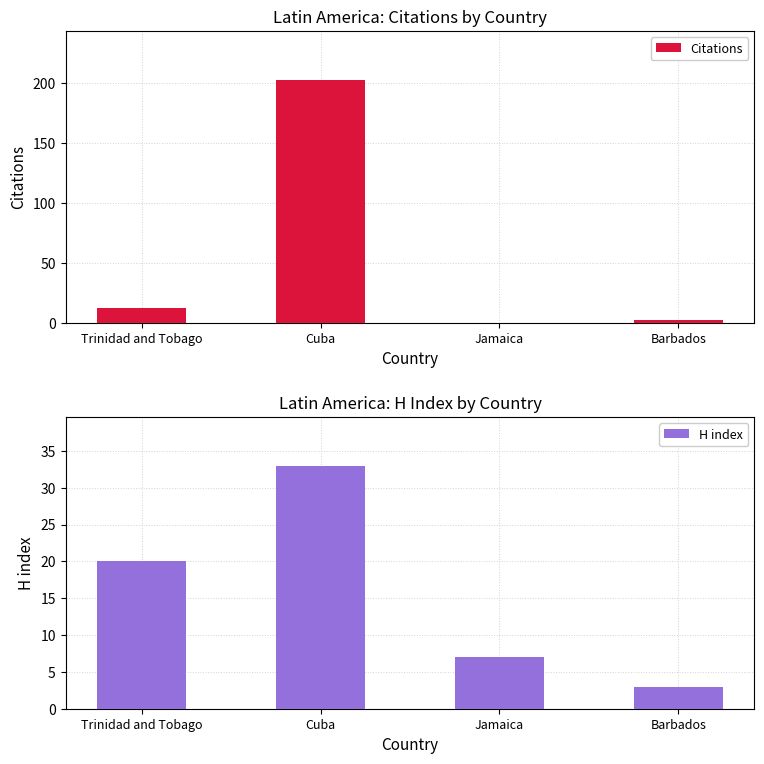

Reading left to right, transcribe all the data shown in this chart.

Citations: Trinidad and Tobago=12	Cuba=203	Jamaica=0	Barbados=2
H index: Trinidad and Tobago=20	Cuba=33	Jamaica=7	Barbados=3